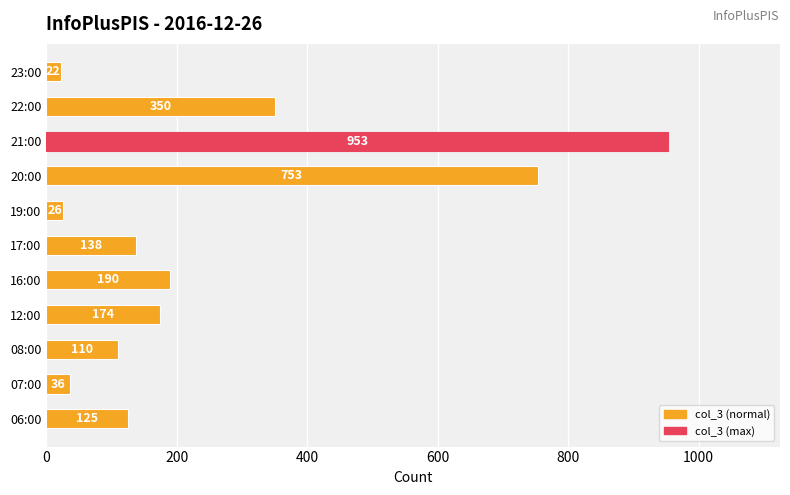

What is the sum of all values?

2877